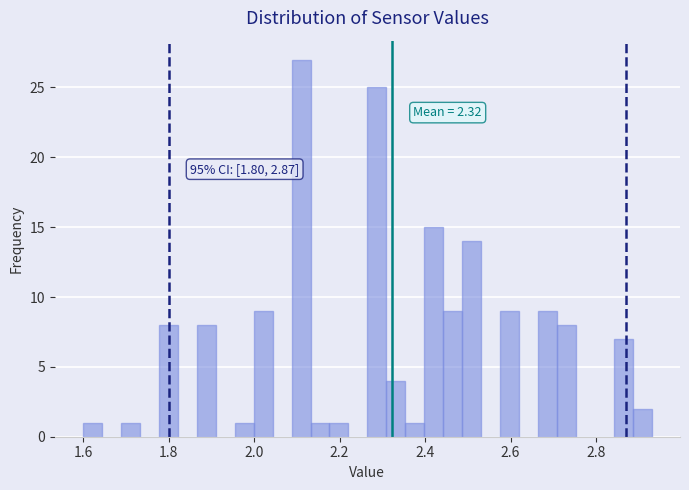

Read against the x-axis, roughly where is the centre of the tallest bar?

2.10